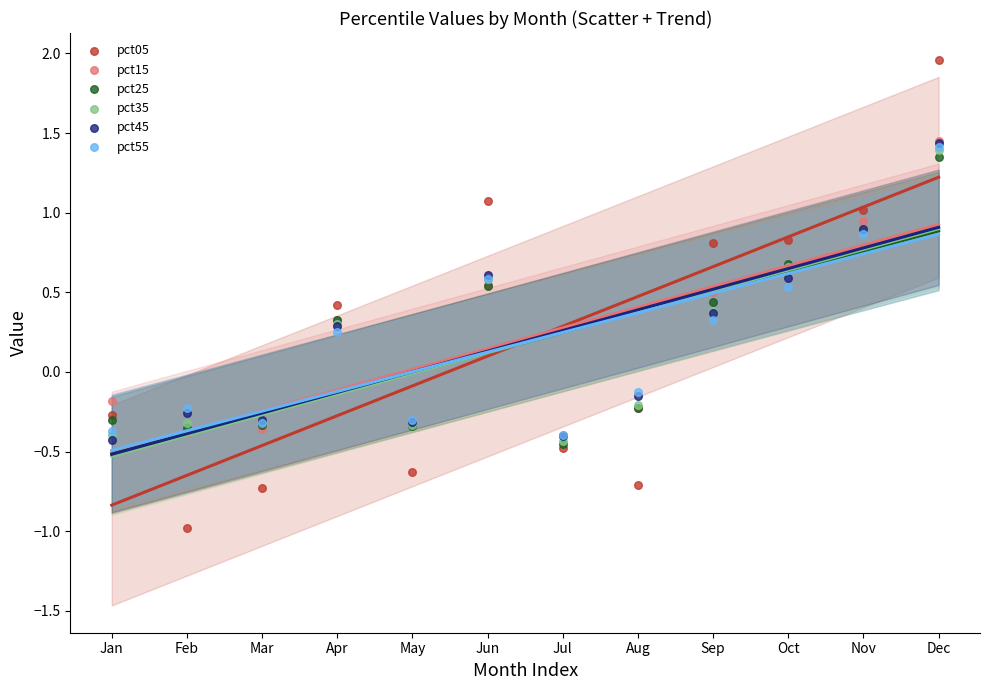

Which series contains the lowest Y value?

pct05